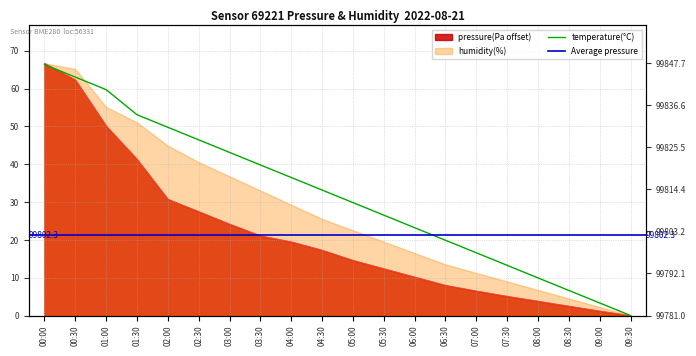

At how many categories does at least one series exceed 17?

14